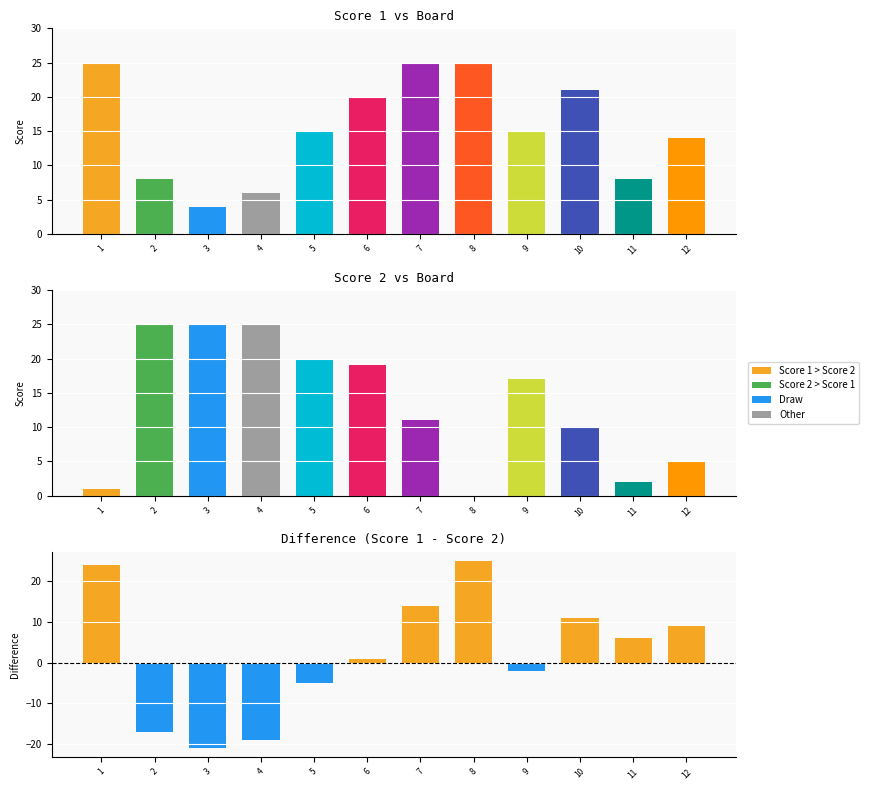

At which label does Score 2 first exceed 17?

2